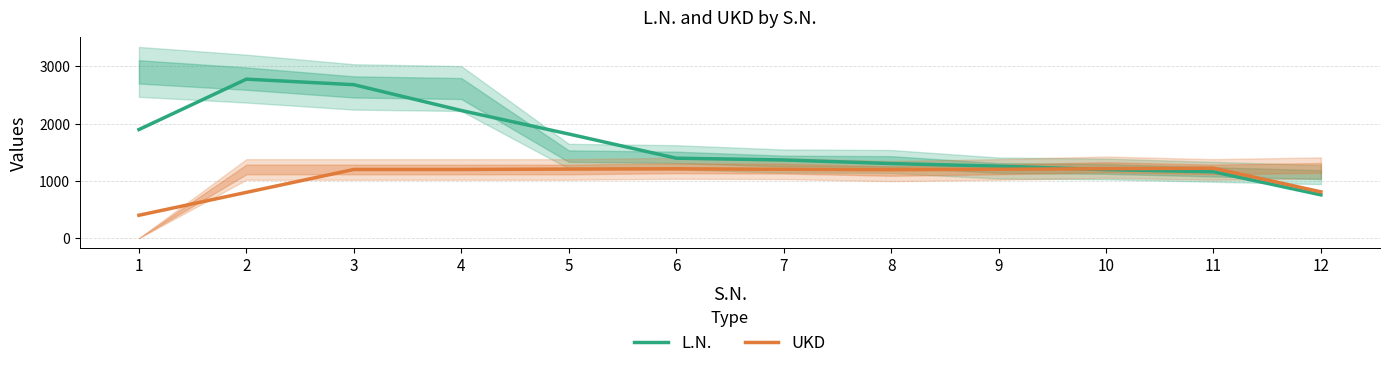

How many intersections are there between L.N. and UKD?

1